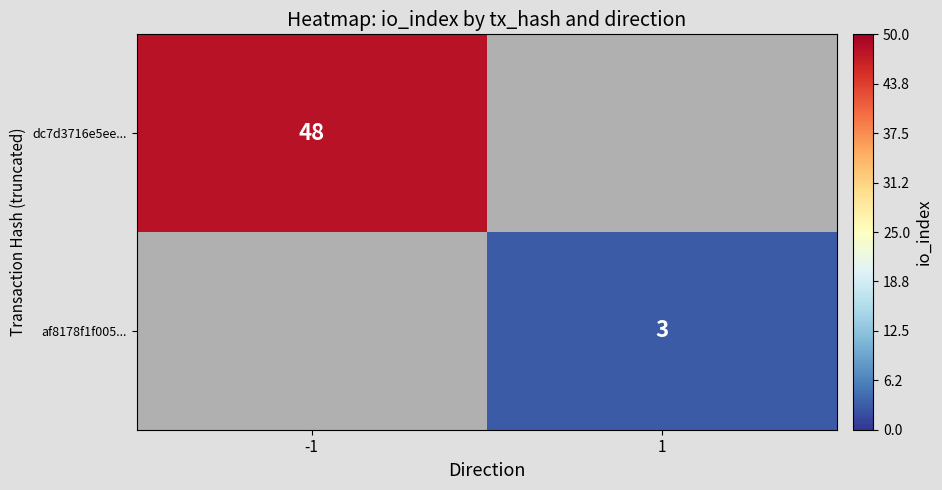

Is it true that dc7d3716e5ee... equals 48 at -1?

True